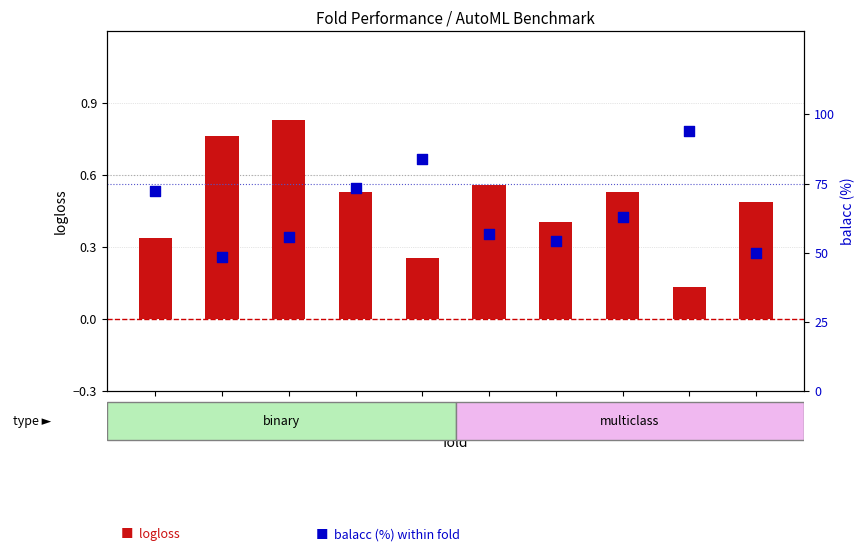

What is the total value across all series at fold
9?

50.5